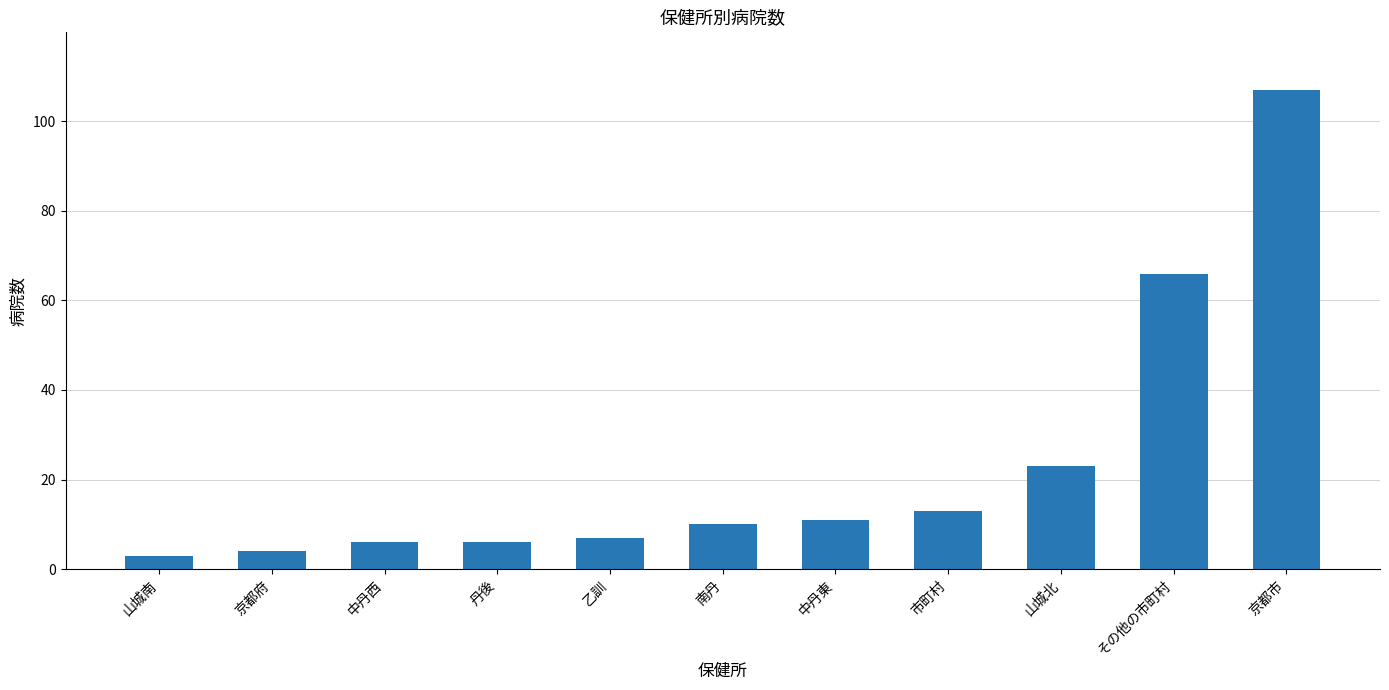

Reading left to right, what are all the values shown in this chart?

3	4	6	6	7	10	11	13	23	66	107